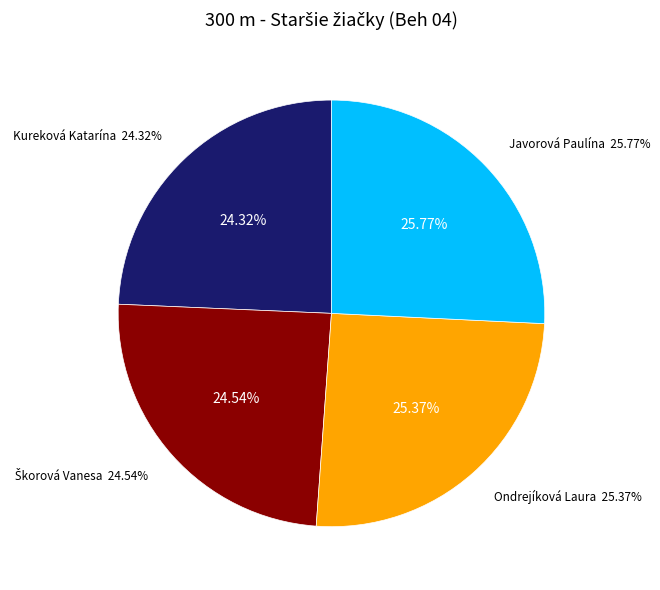

Rank the categories by value from highest to lowest.

Javorová Paulína, Ondrejíková Laura, Škorová Vanesa, Kureková Katarína